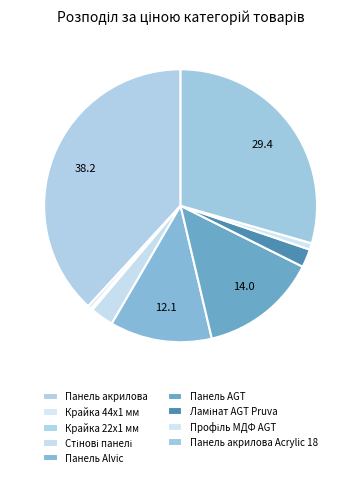

Count the number of slices in the pie.

9